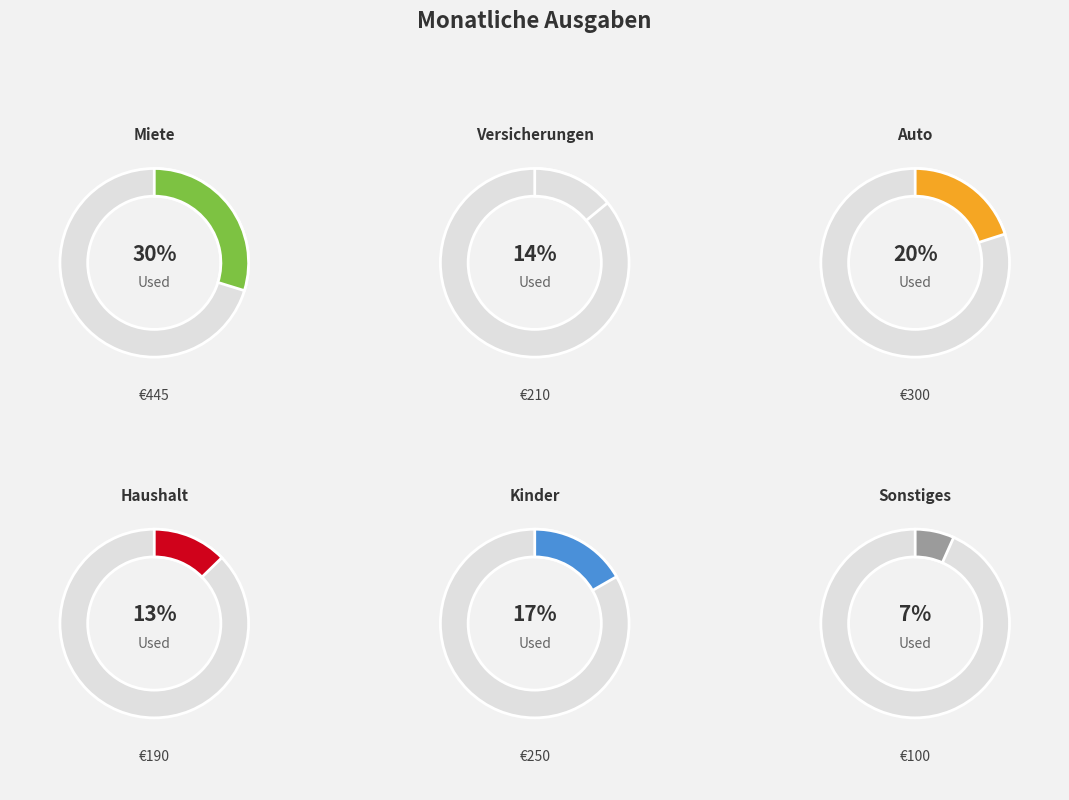

Which has a higher value, Sonstiges or Versicherungen?

Versicherungen